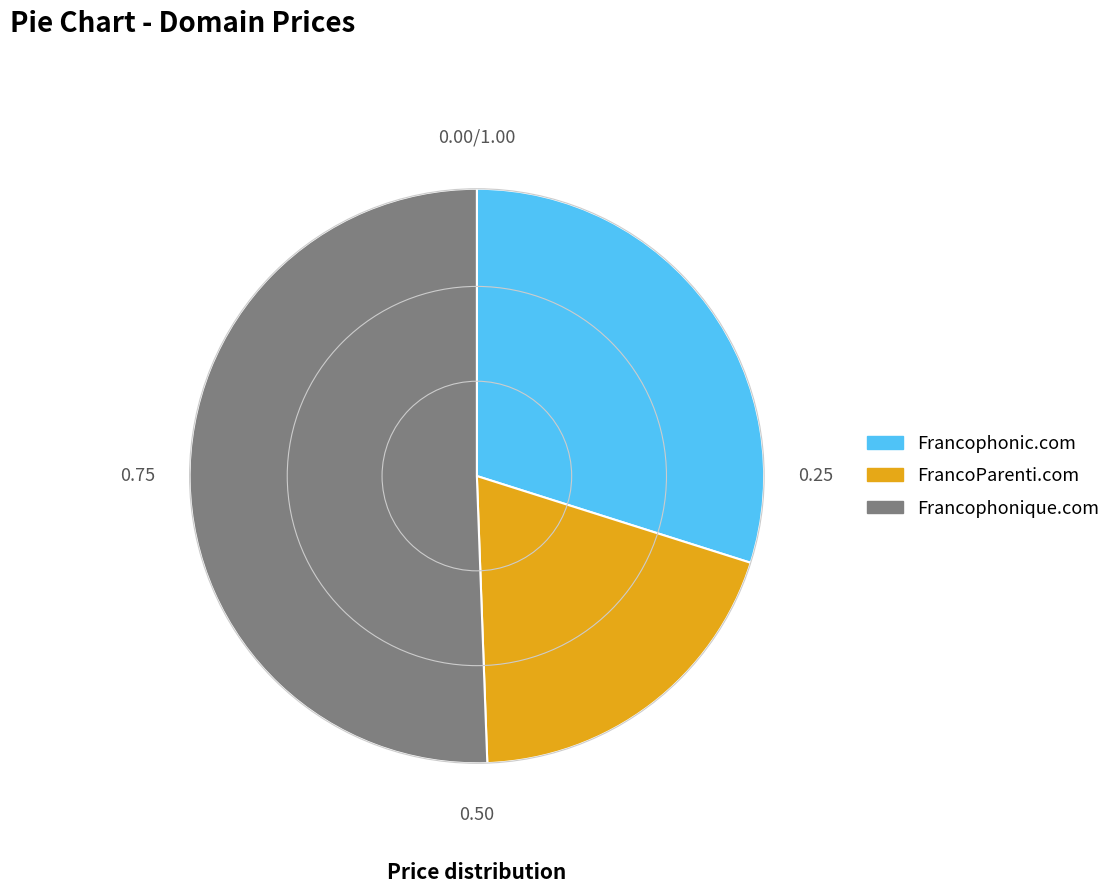

Between Francophonic.com and Francophonique.com, which is larger?

Francophonique.com